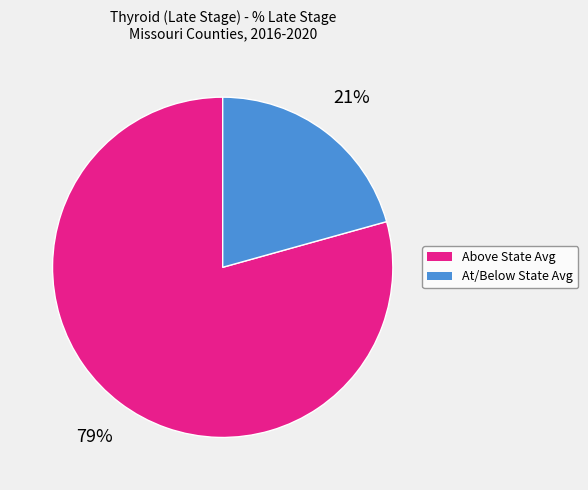

Count the number of slices in the pie.

2